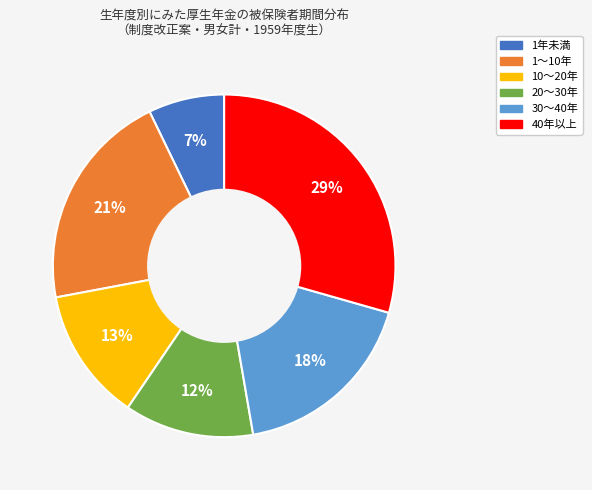

Combined, do 1年未満 and 20～30年 account for over 50%?

No